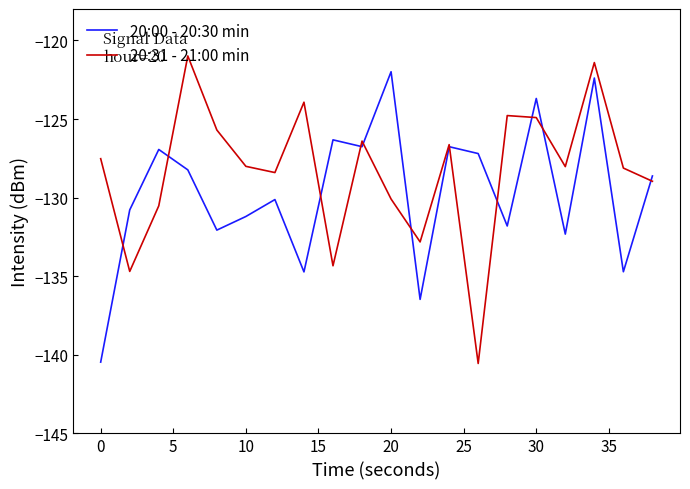

Rank the series by their average value, from lowest to highest.

20:00 - 20:30 min, 20:31 - 21:00 min